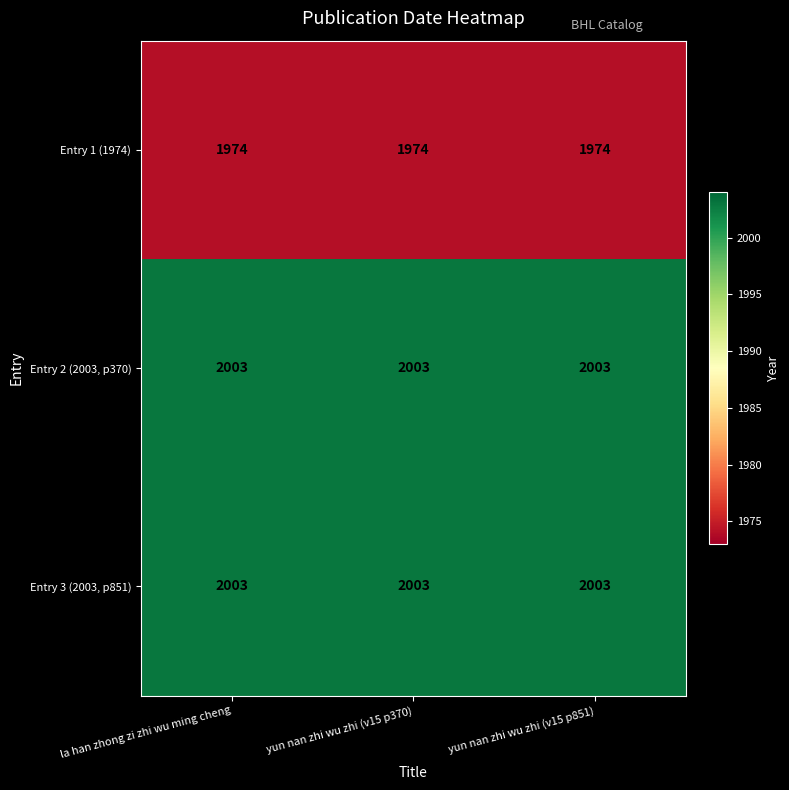

Read the Entry 2 (2003, p370) value at yun nan zhi wu zhi (v15 p370).

2003